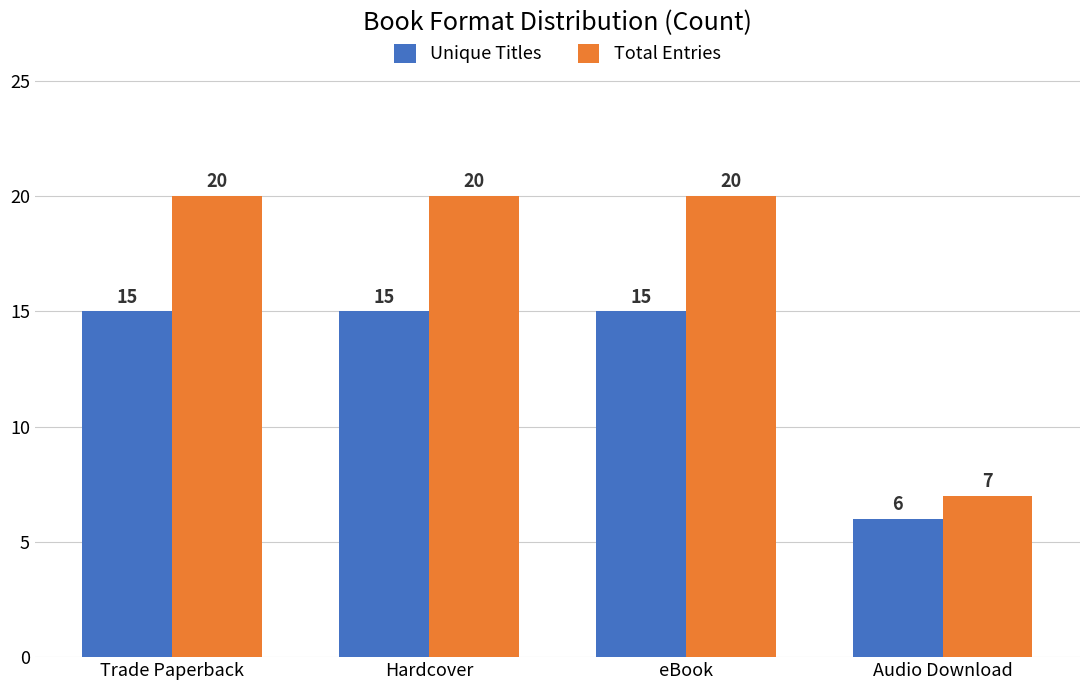

What is the difference between the highest and lowest values at Audio Download?

1